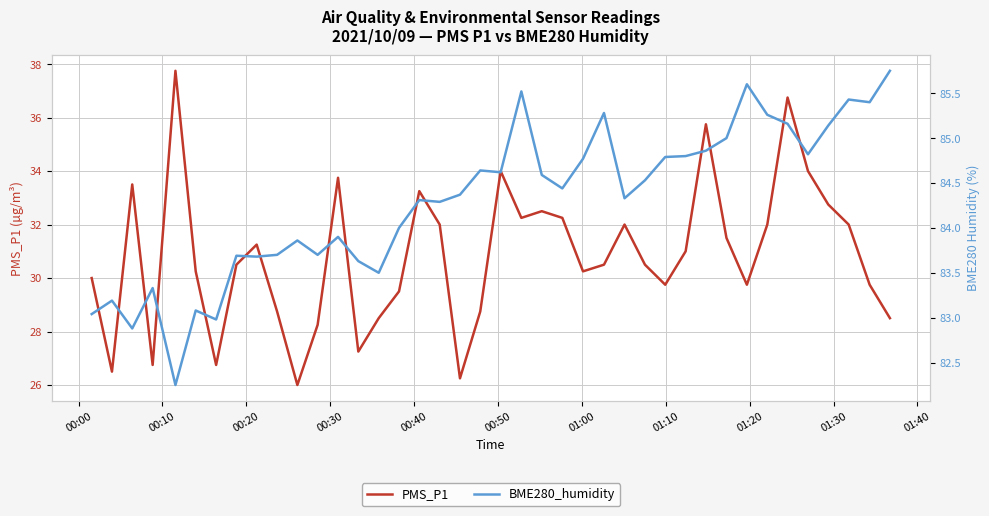

What is the maximum value for PMS_P1?

37.8